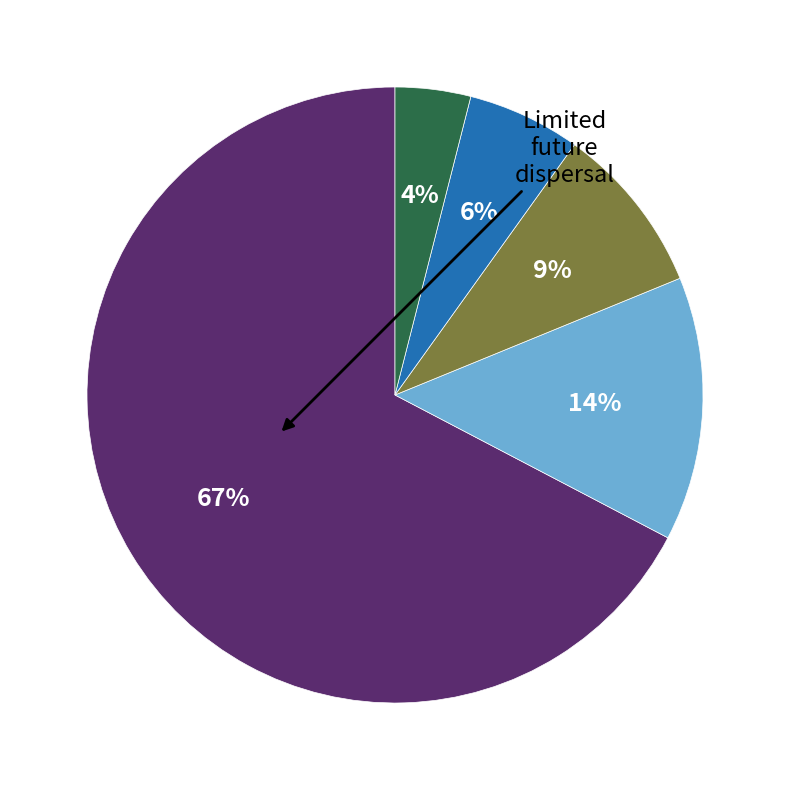

Does any single category account for the majority?

Yes